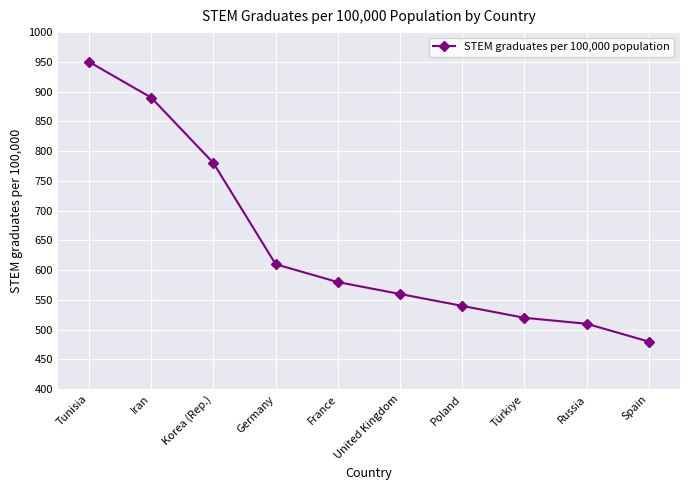

Is it true that the value at Tunisia is 1651?

False